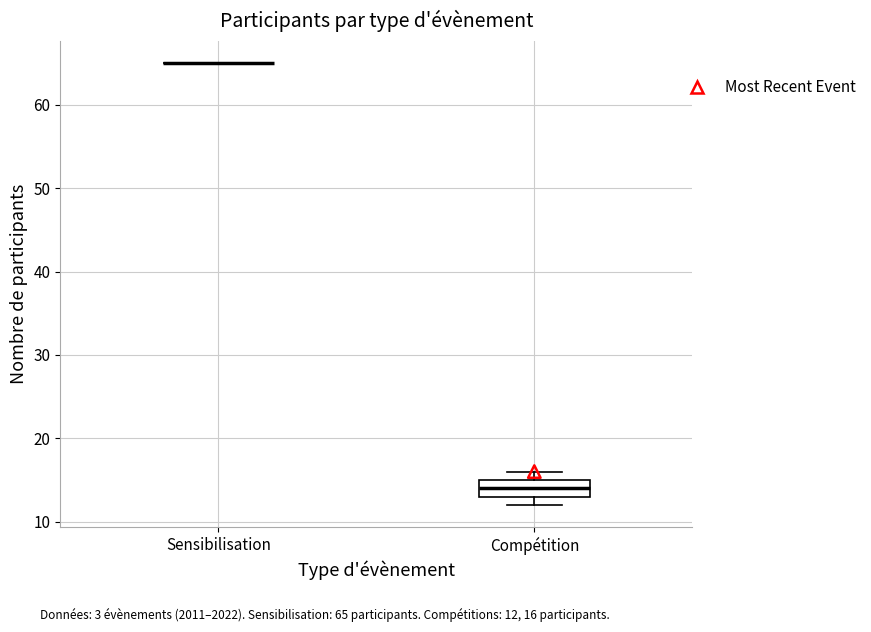

Comparing the boxes themselves (not the whiskers), which one is the tallest?

Compétition